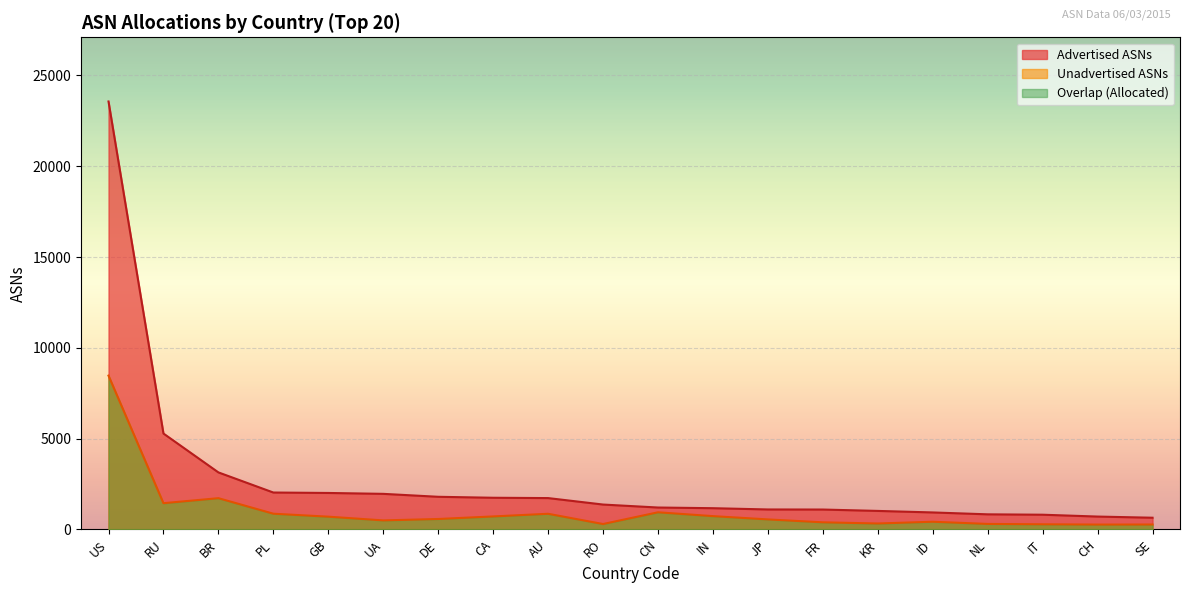

What is the average value of the Advertised ASNs series?

2707